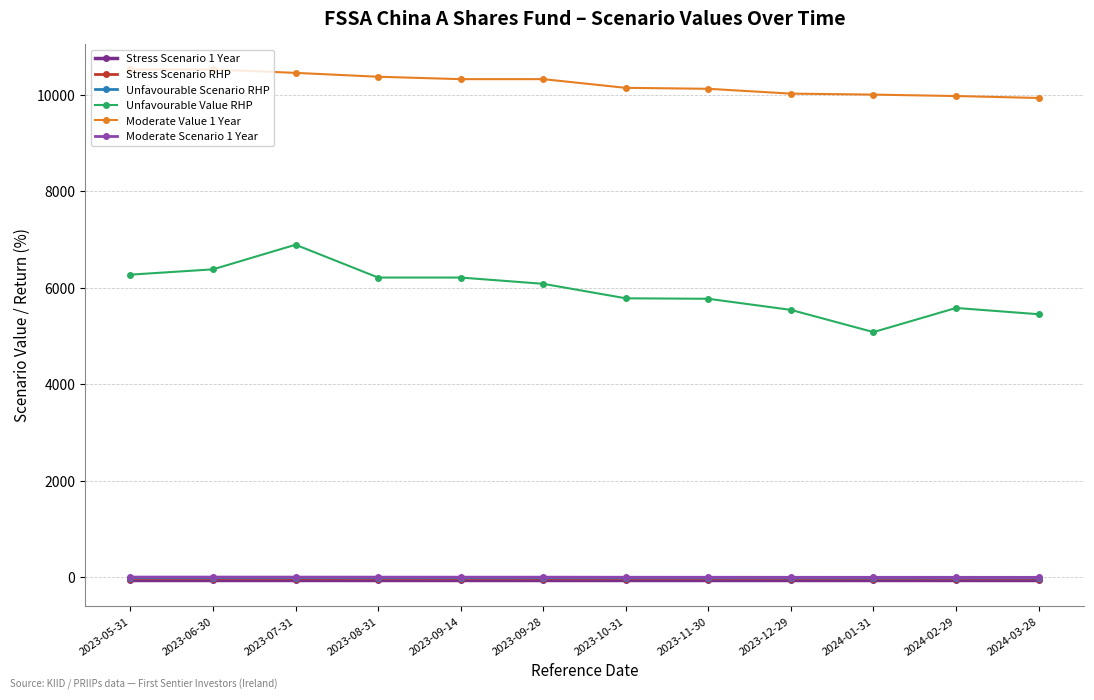

What is the sum of the Stress Scenario 1 Year values at 2024-02-29 and 2023-06-30?

-131.9